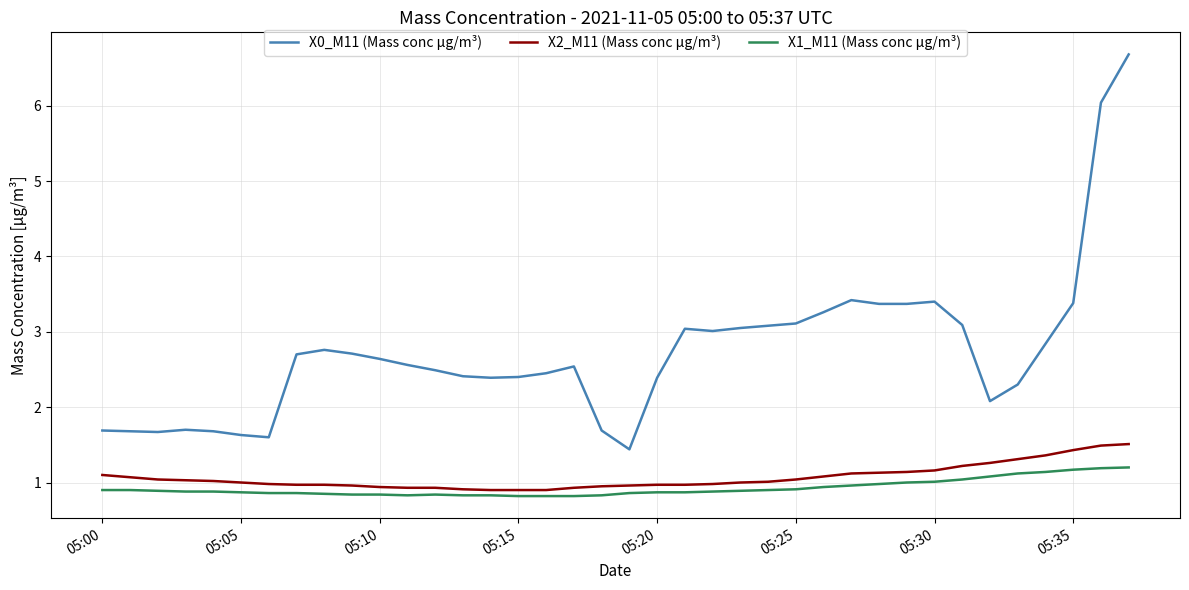

How many lines are shown in the chart?

3